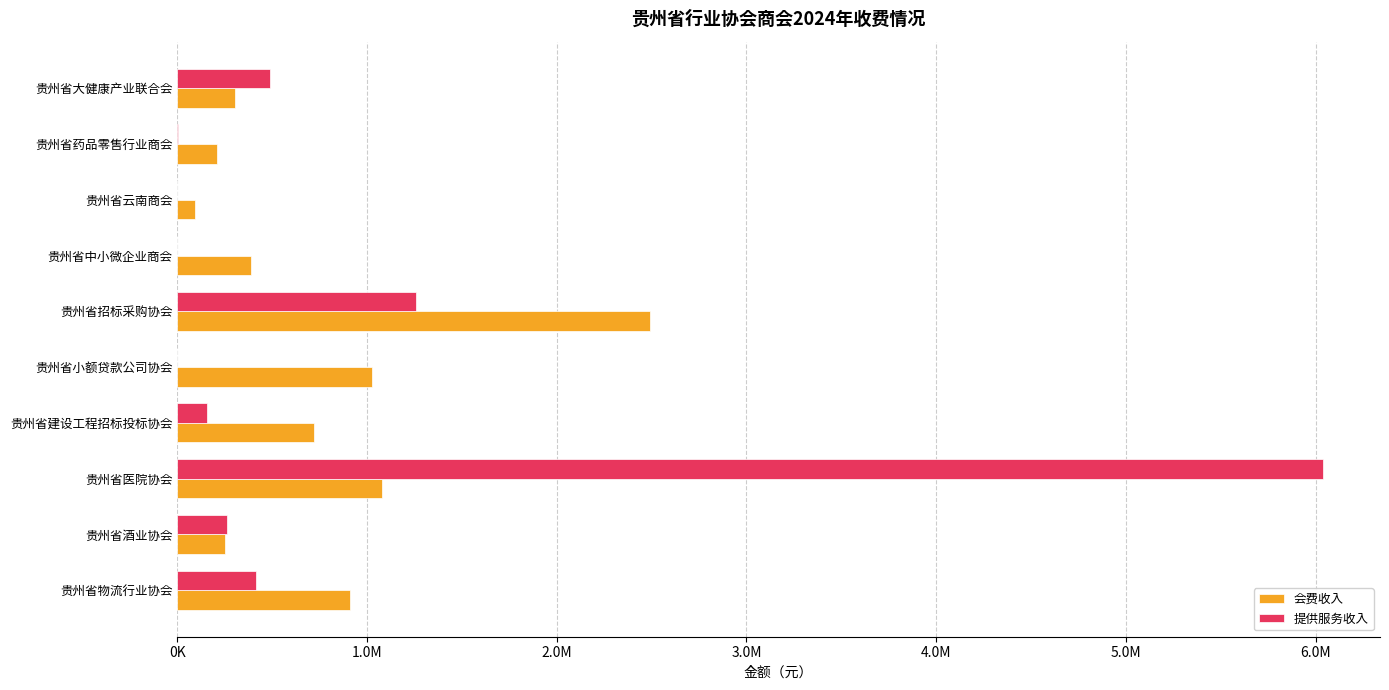

Which category has the highest value in the 提供服务收入 series?

贵州省医院协会